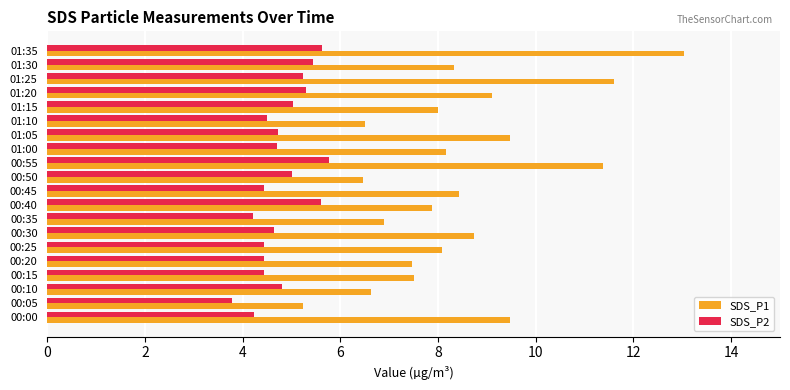

At which label does SDS_P2 reach its minimum?

00:05